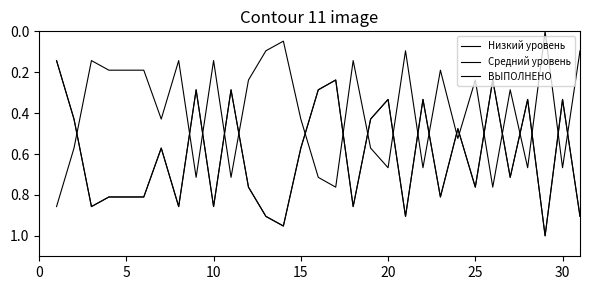

Does the chart display data point markers on the line(s)?

No